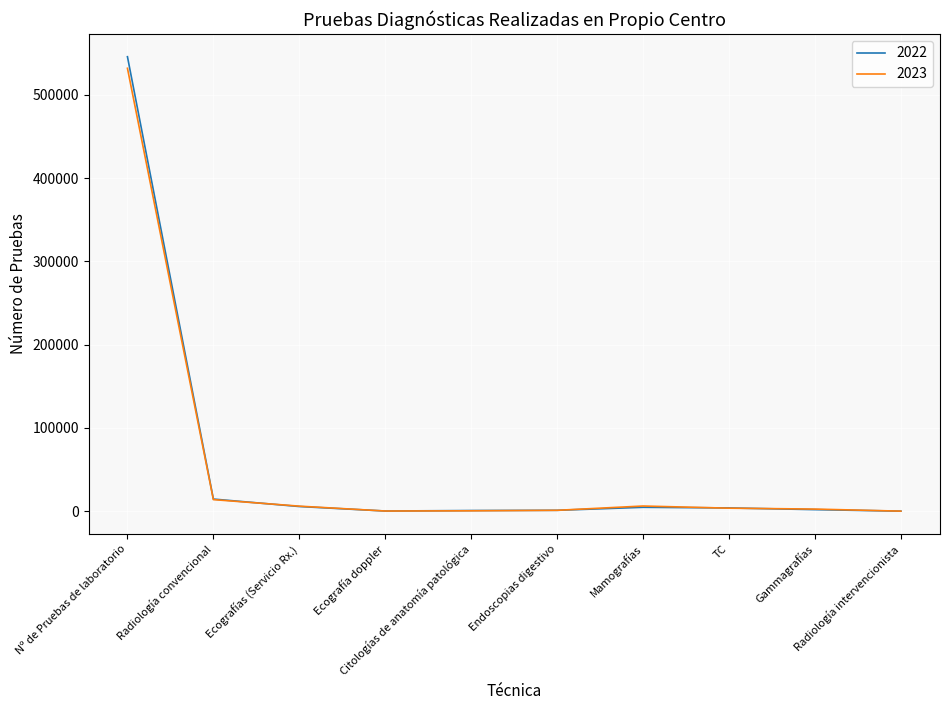

Which series has the widest spread of values?

2022